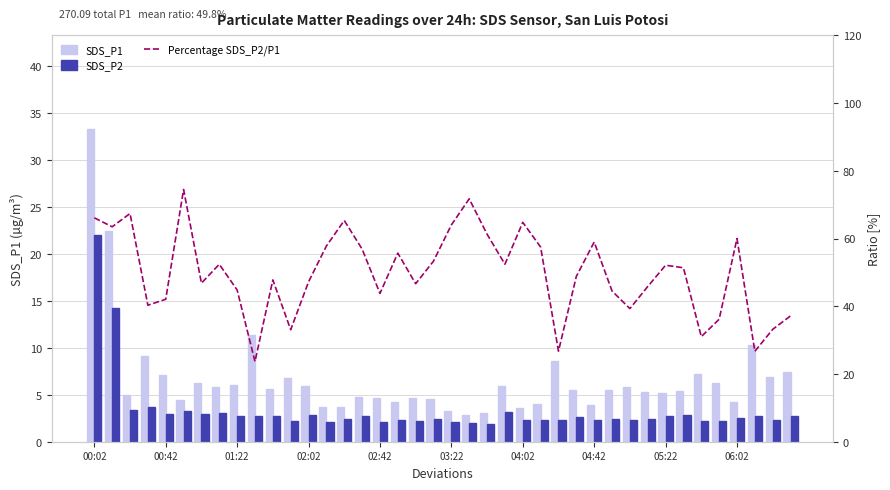

What is the average value of the SDS_P1 series?

6.8